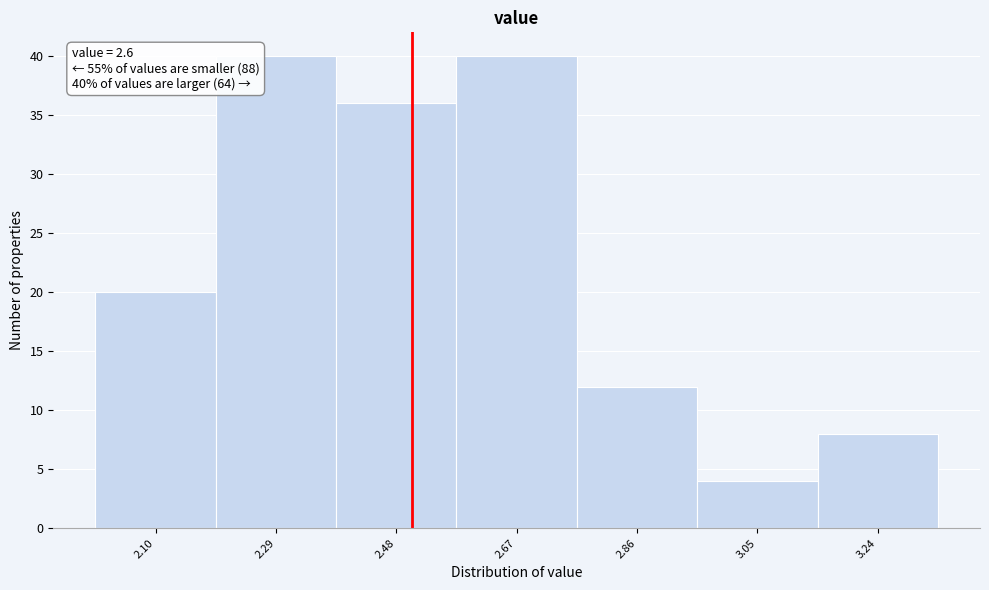

Reading right to left, list all the values displayed in this chart.

8	4	12	40	36	40	20